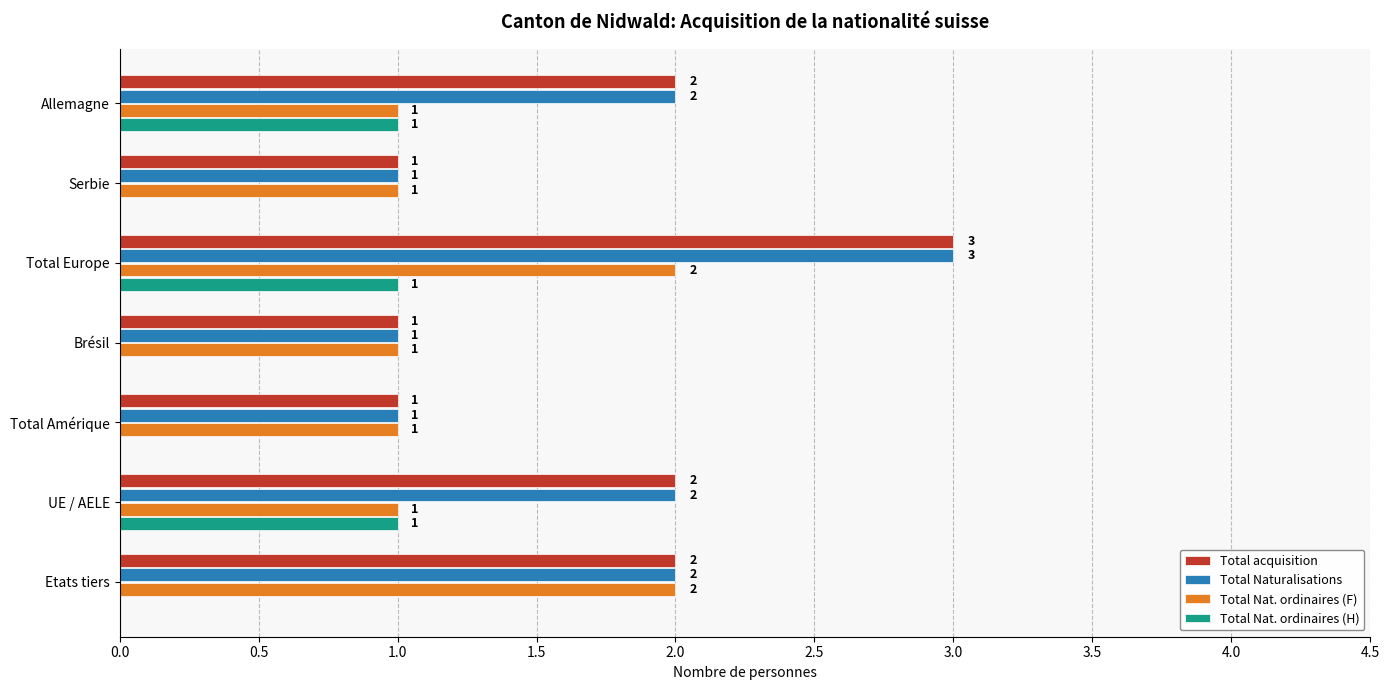

How many distinct data groups are displayed?

4